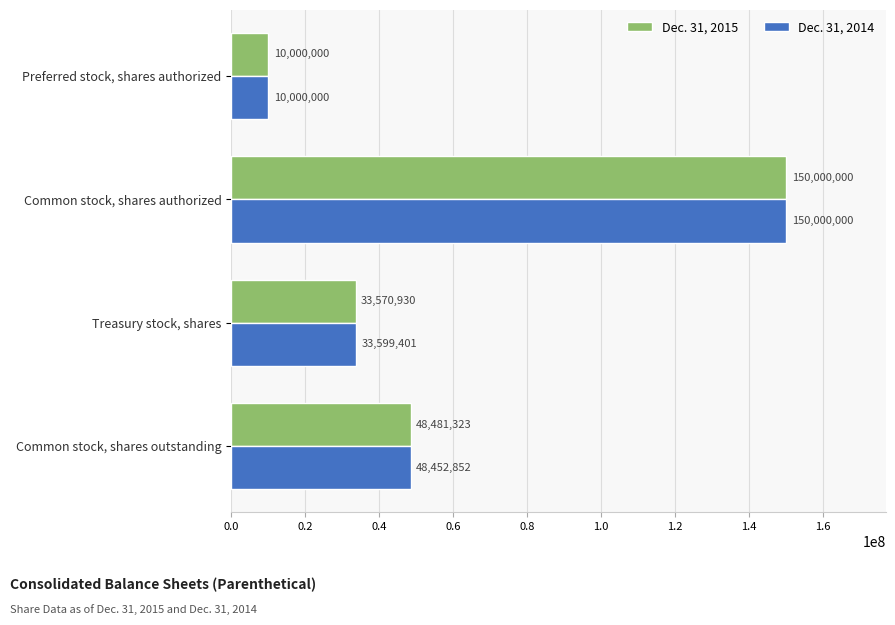

What is the spread (max minus min) of values at Treasury stock, shares?

28471